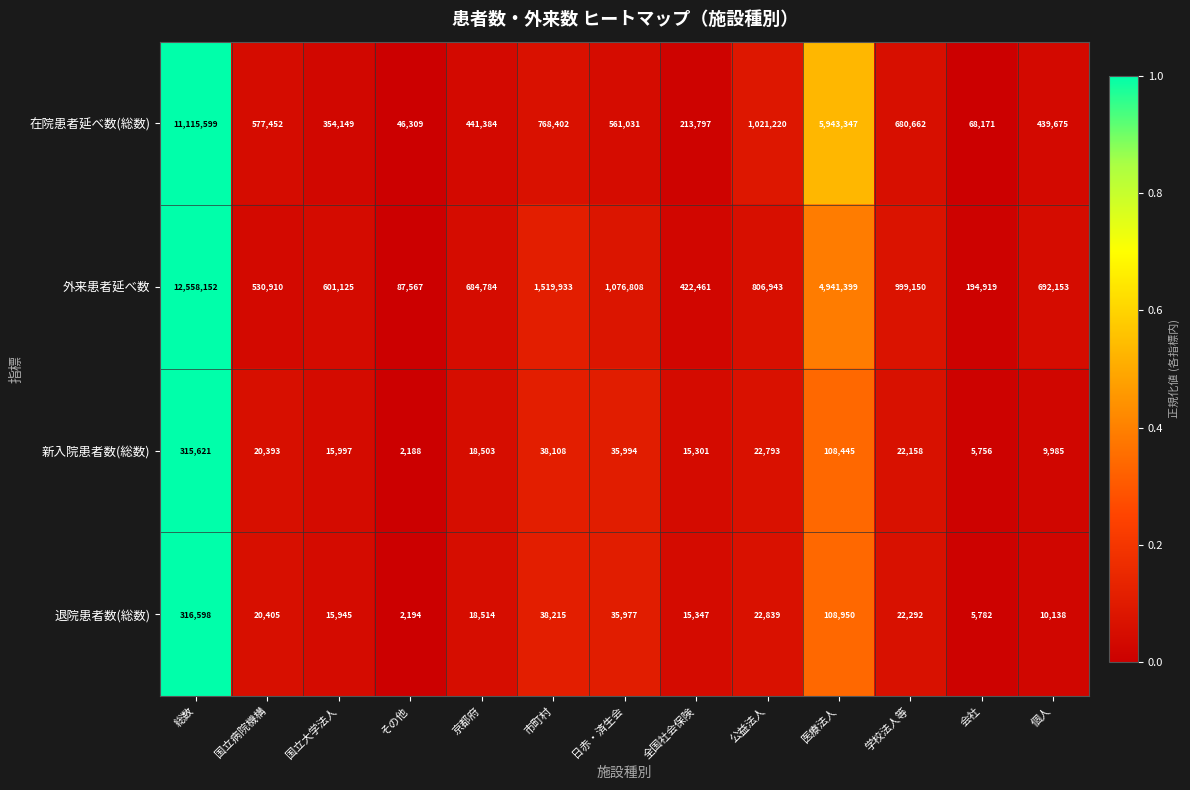

At which category does the chart reach its minimum across all series?

その他